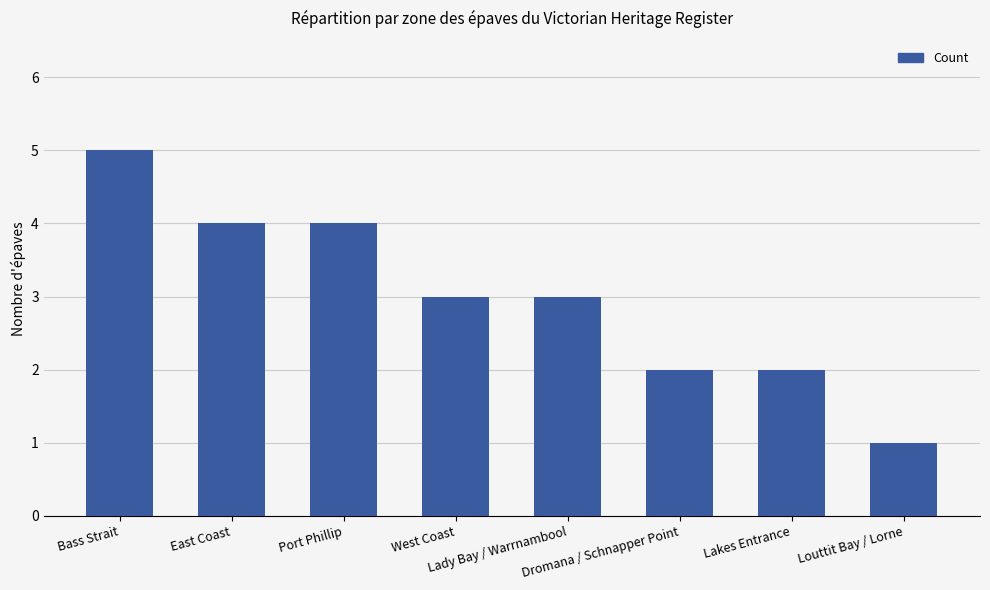

Reading left to right, extract all data points from this chart.

Bass Strait=5	East Coast=4	Port Phillip=4	West Coast=3	Lady Bay / Warrnambool=3	Dromana / Schnapper Point=2	Lakes Entrance=2	Louttit Bay / Lorne=1